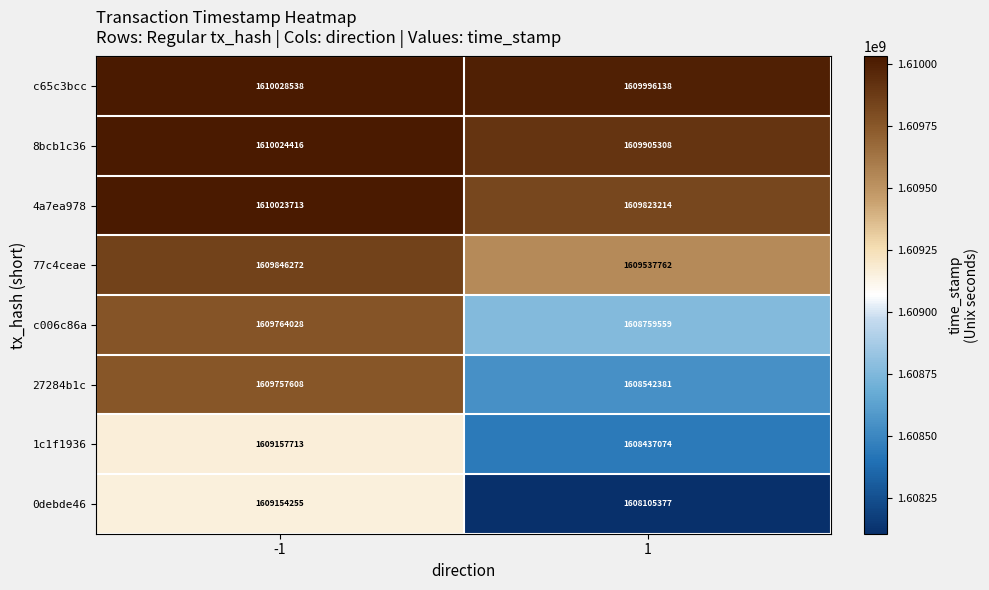

What value does the 27284b1c series have at 1, to the nearest 10?

1608542380